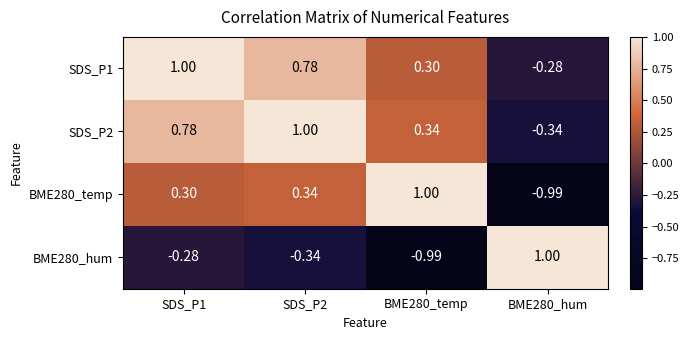

Is the value of SDS_P1 at BME280_hum greater than the value of BME280_hum at BME280_temp?

Yes